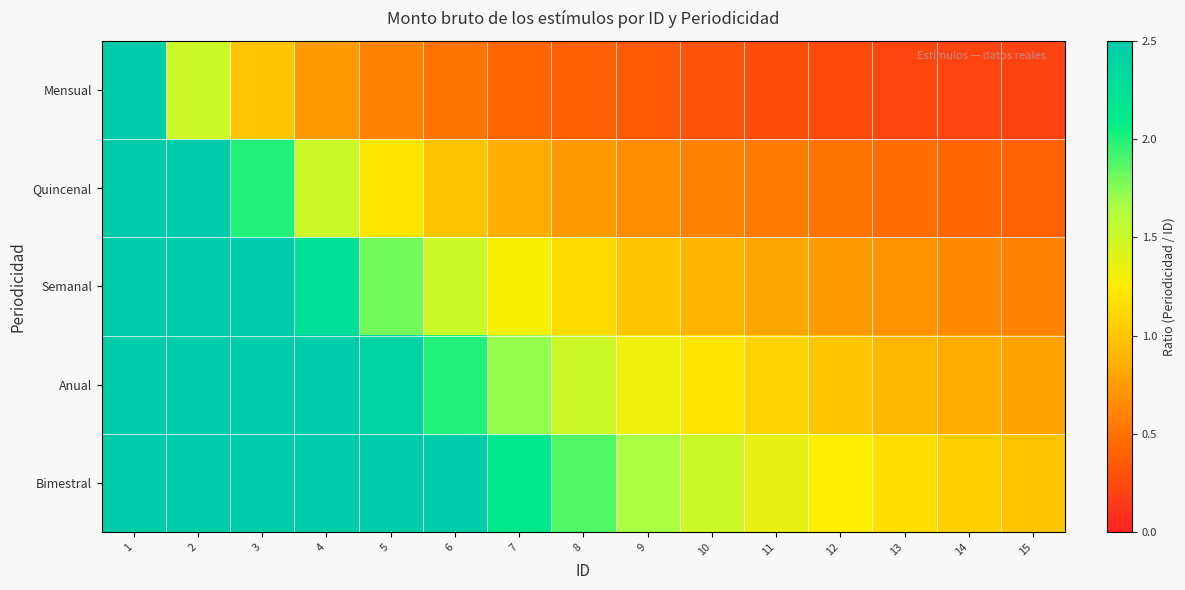

How many categories are shown in the chart?

15